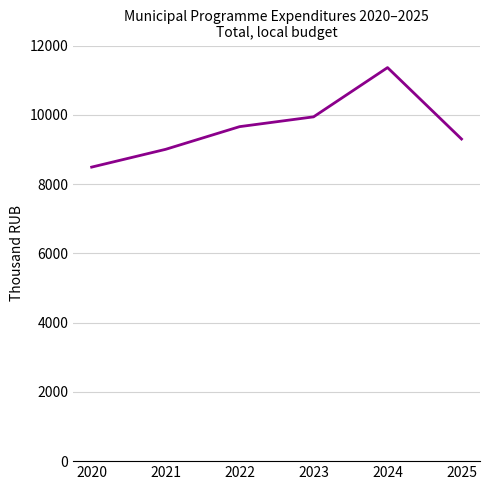

Reading left to right, what are all the values shown in this chart?

2020=8489.6	2021=9003.1	2022=9658.0	2023=9941.0	2024=11363.0	2025=9300.9